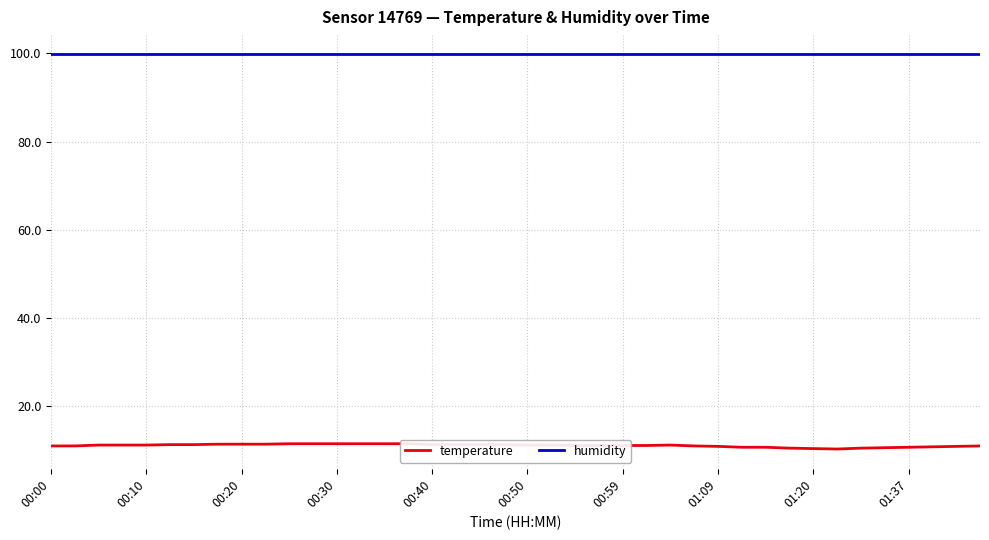

What is the smallest value displayed?

10.2